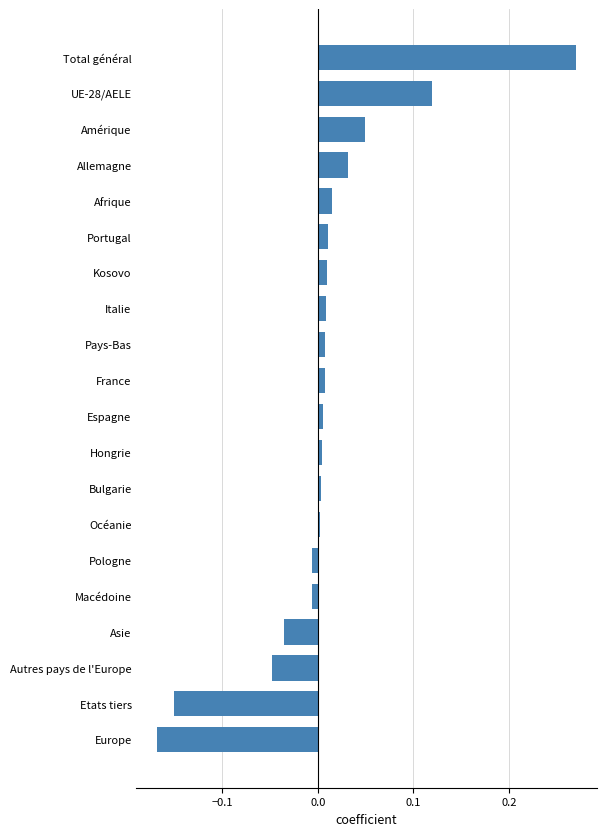

Which label corresponds to the smallest value in the chart?

Europe